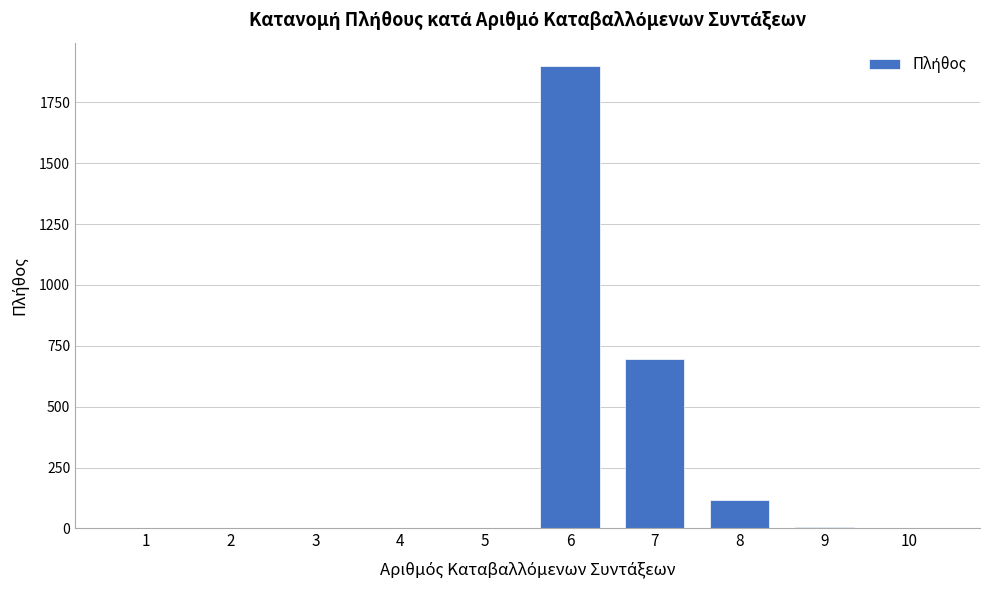

What is the sum of all values?

2719